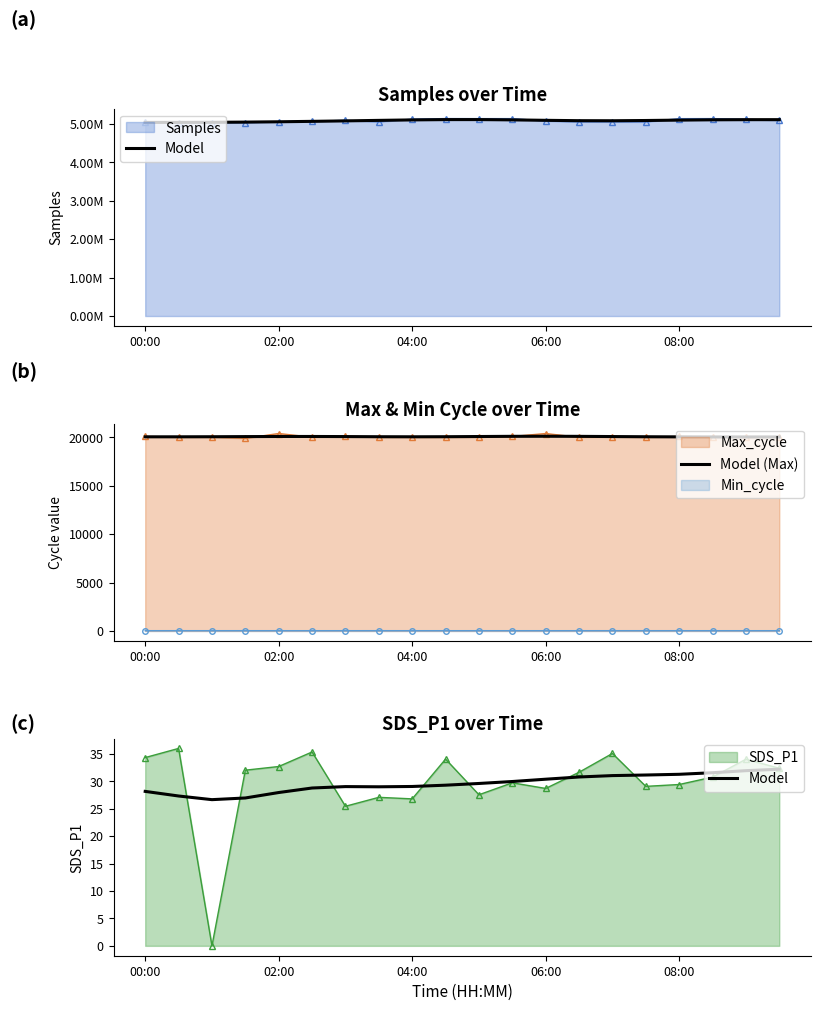

How many interior local valleys does the Model (Max) series have?

1